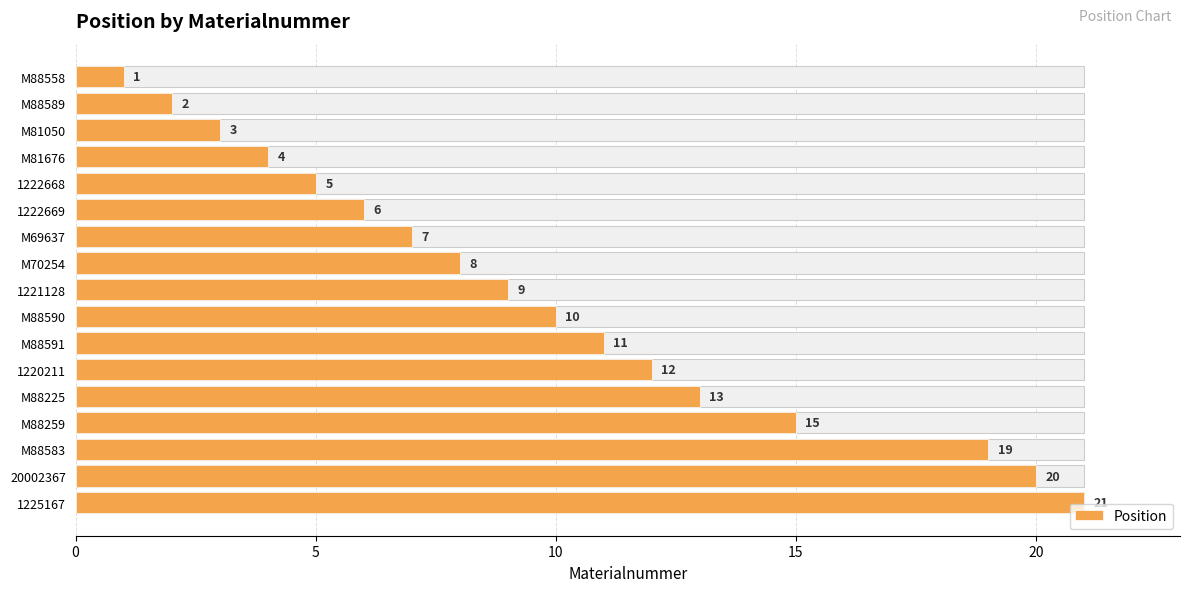

What is the greatest value displayed?

21